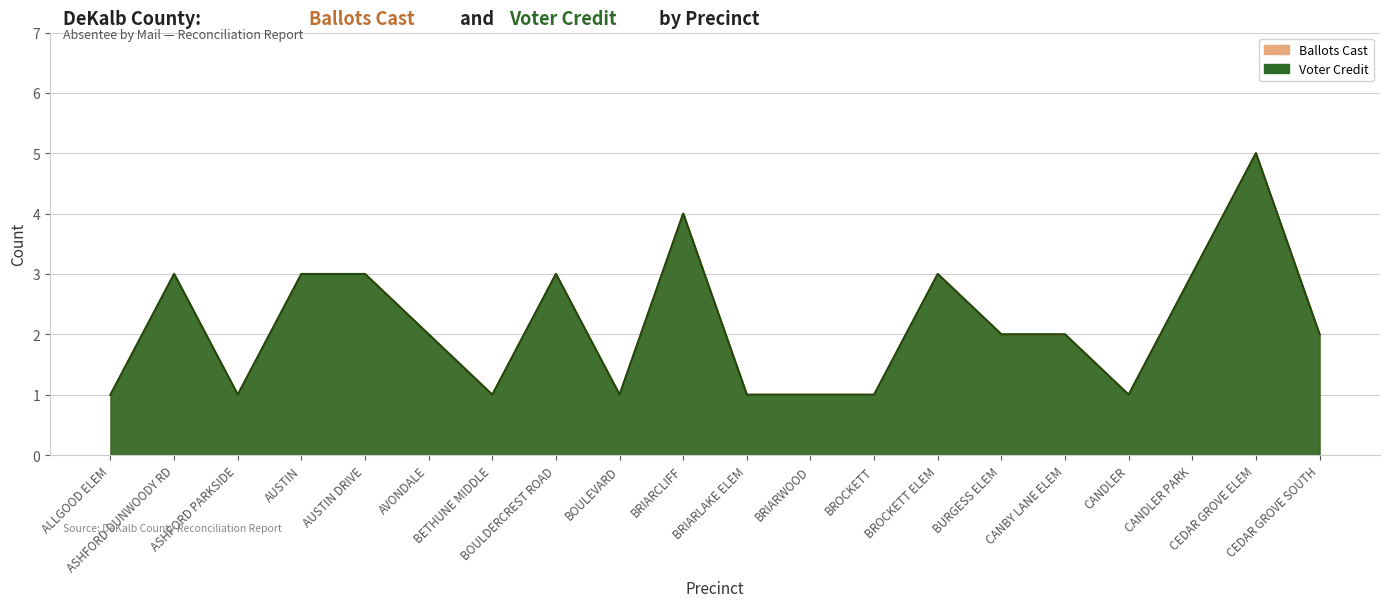

At BETHUNE MIDDLE, list the series in order from smallest to largest.

Ballots Cast, Voter Credit